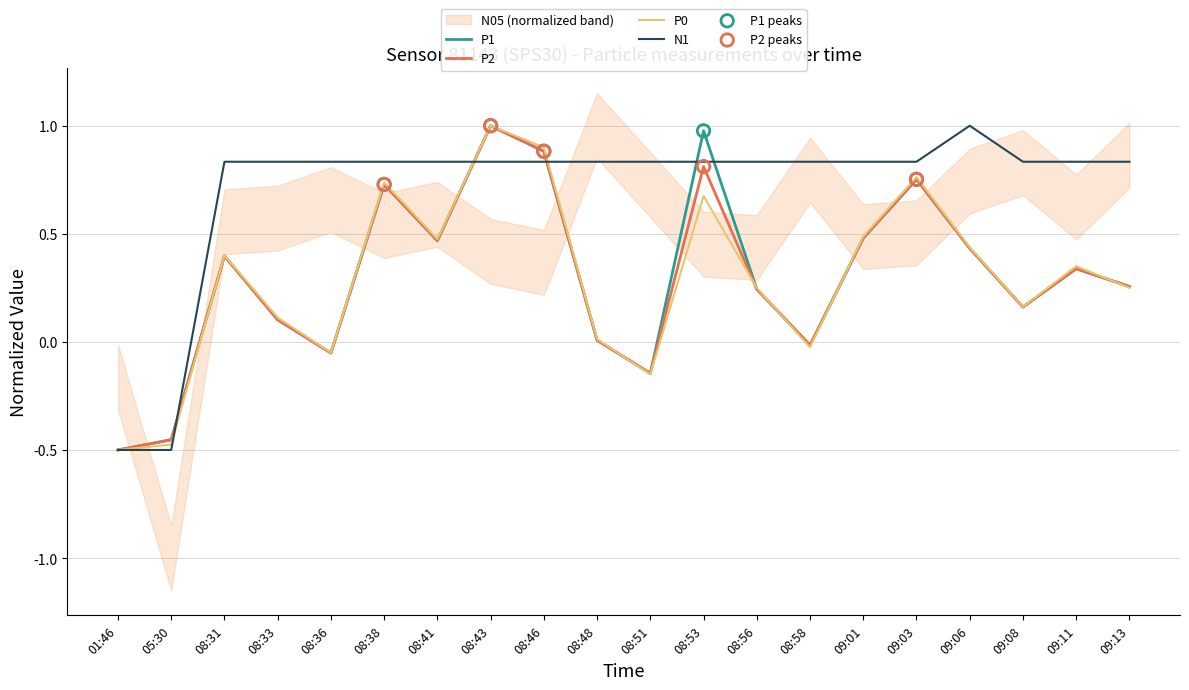

Which series has the largest total across all categories?

N1